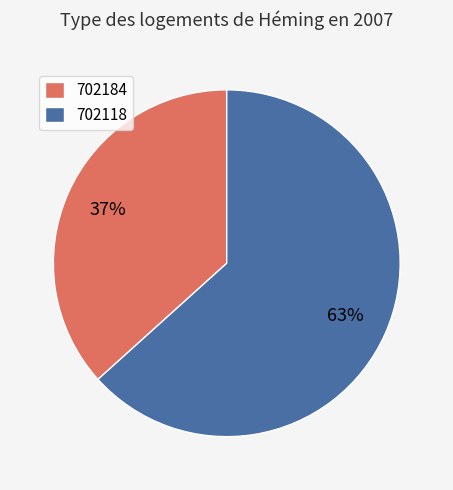

Do 702184 and 702118 together represent more than half of the pie?

Yes